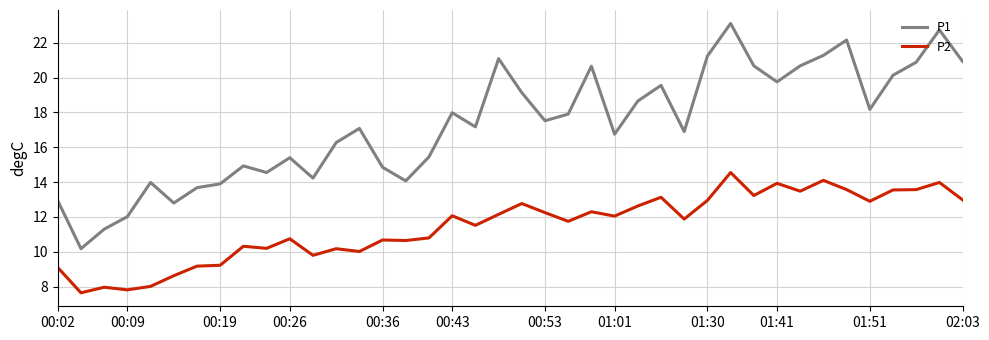

What is the difference between the maximum and minimum values in the P2 series?

6.9